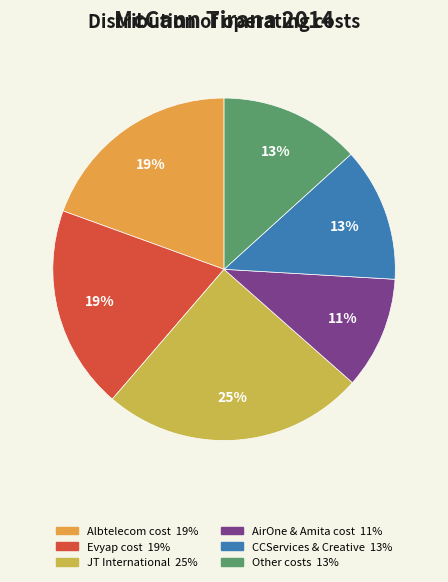

Is there any slice that represents more than half of the pie?

No